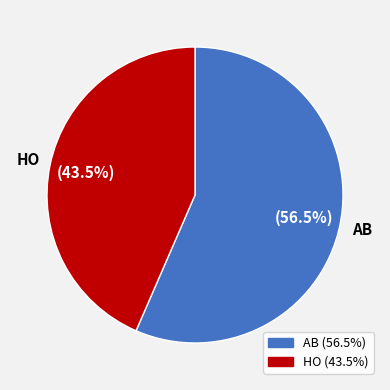

Which category accounts for the majority?

AB